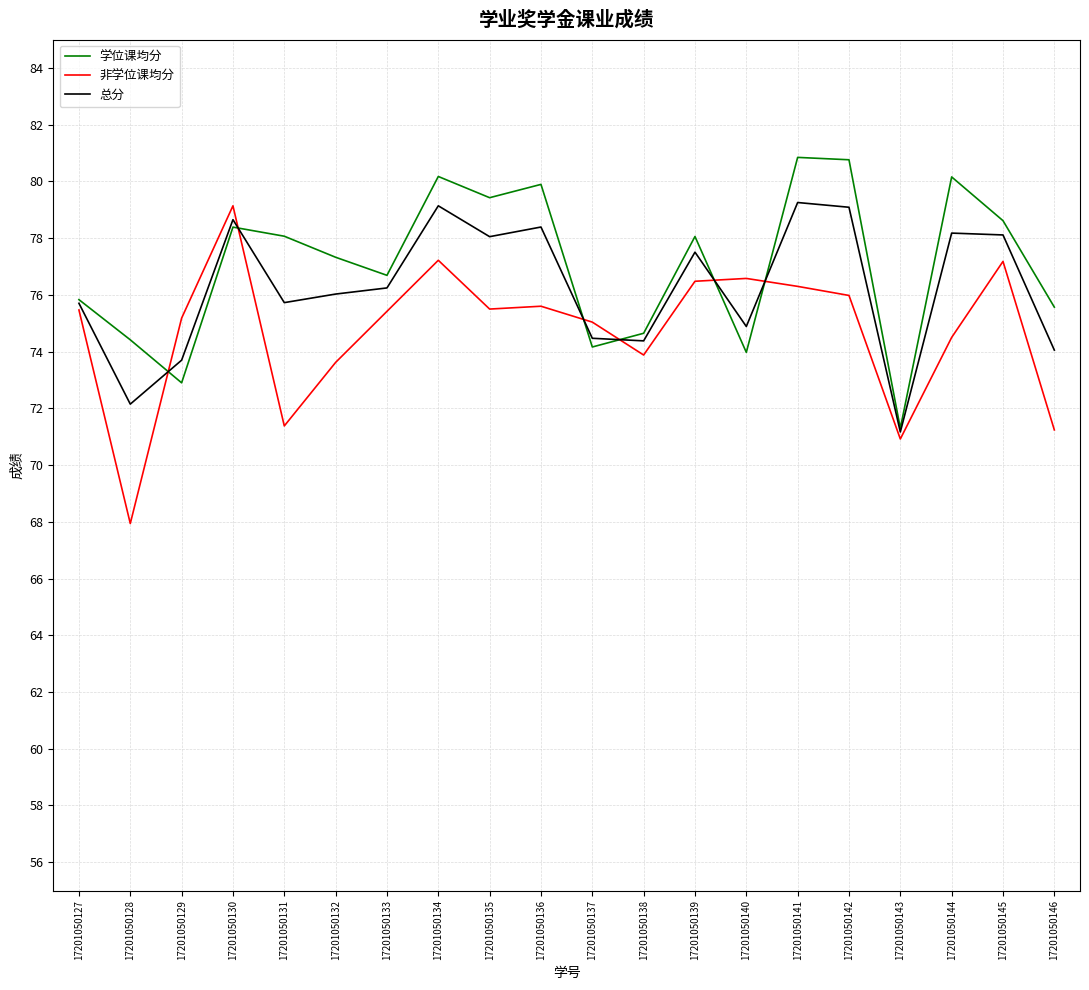

Where does the 学位课均分 series first go above 78?

17201050130